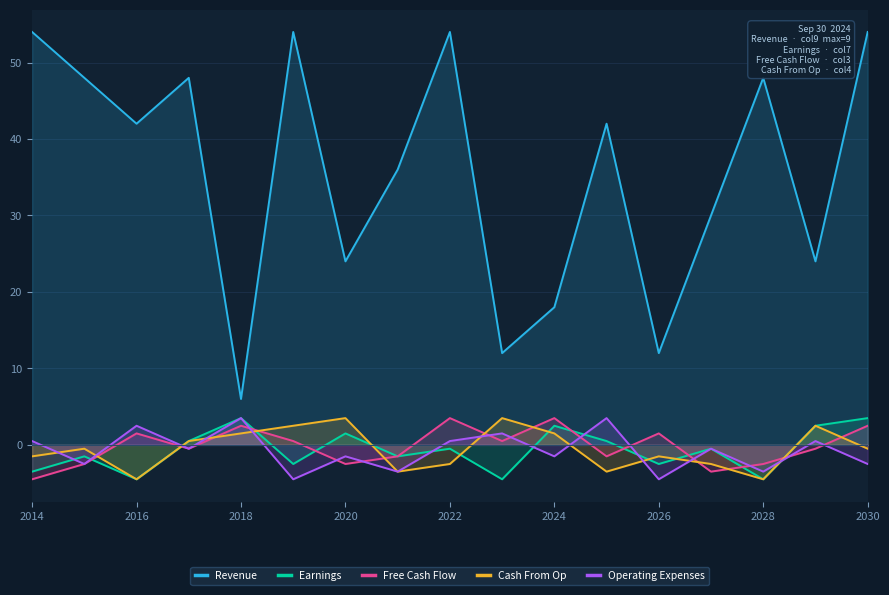

What is the greatest value displayed?

54.0